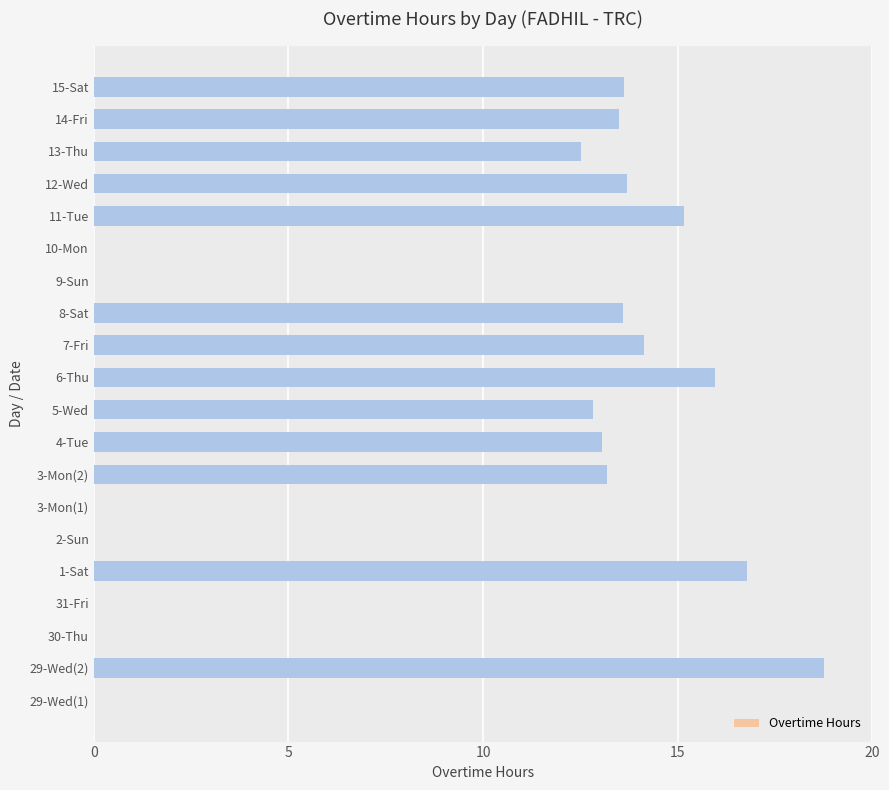

Is it true that the value at 29-Wed(1) is -8.2?

False